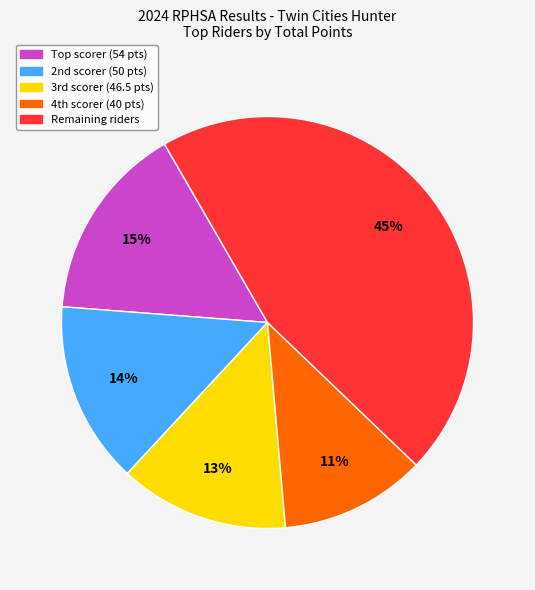

To the nearest percent, what is the average slice percentage?

20%